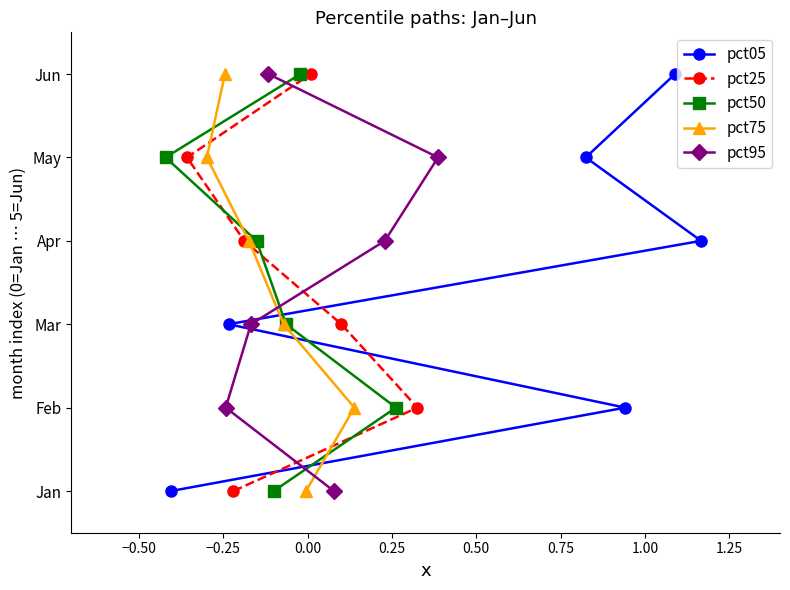

Count the pct75 values in the range 1 to 4.

4